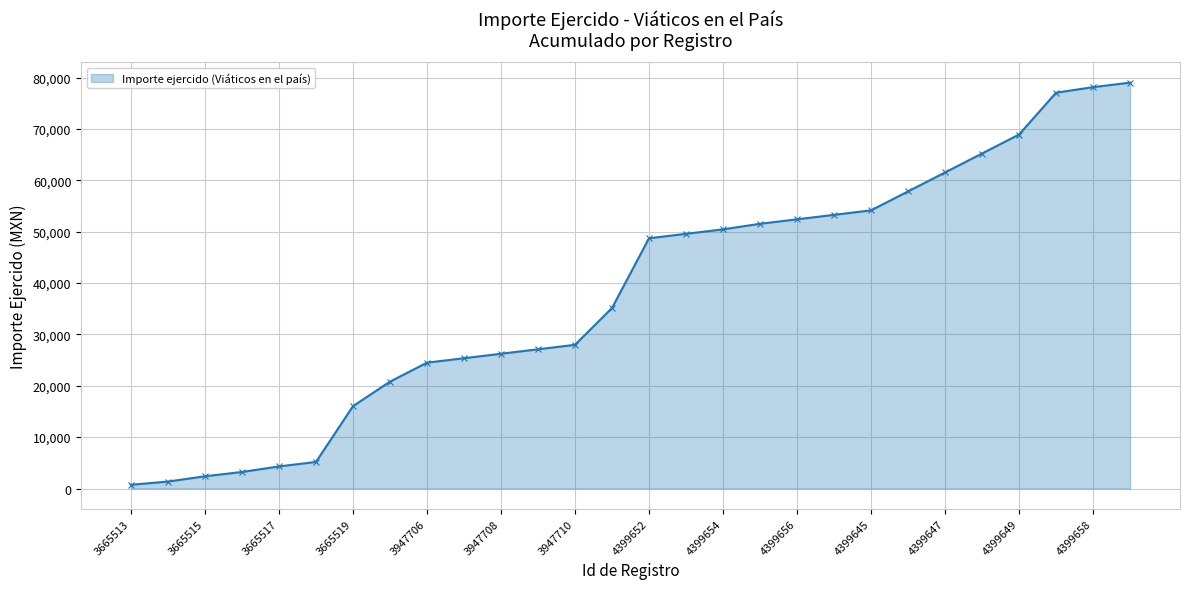

What is the sum of all values?

1067996